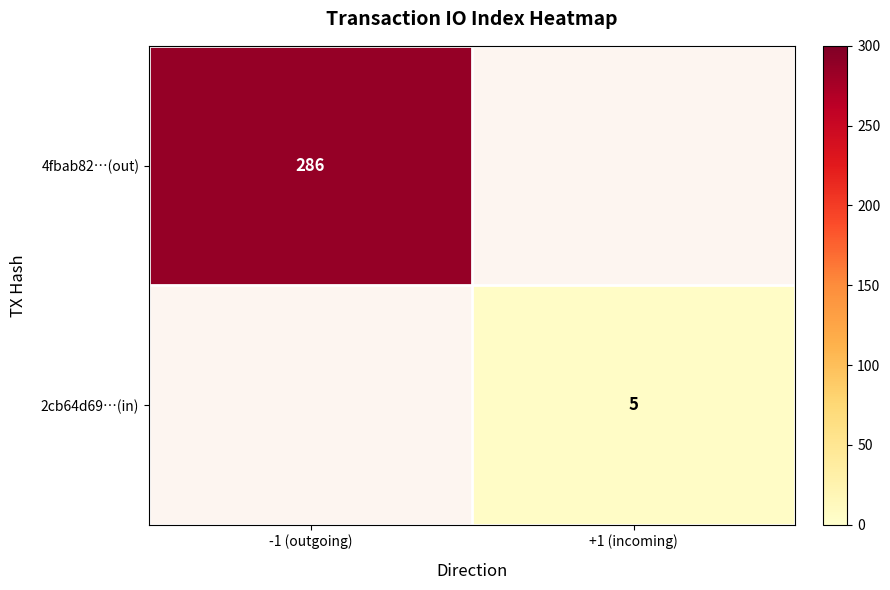

The value of 4fbab82…(out) at -1 (outgoing) is 406.9. True or false?

False